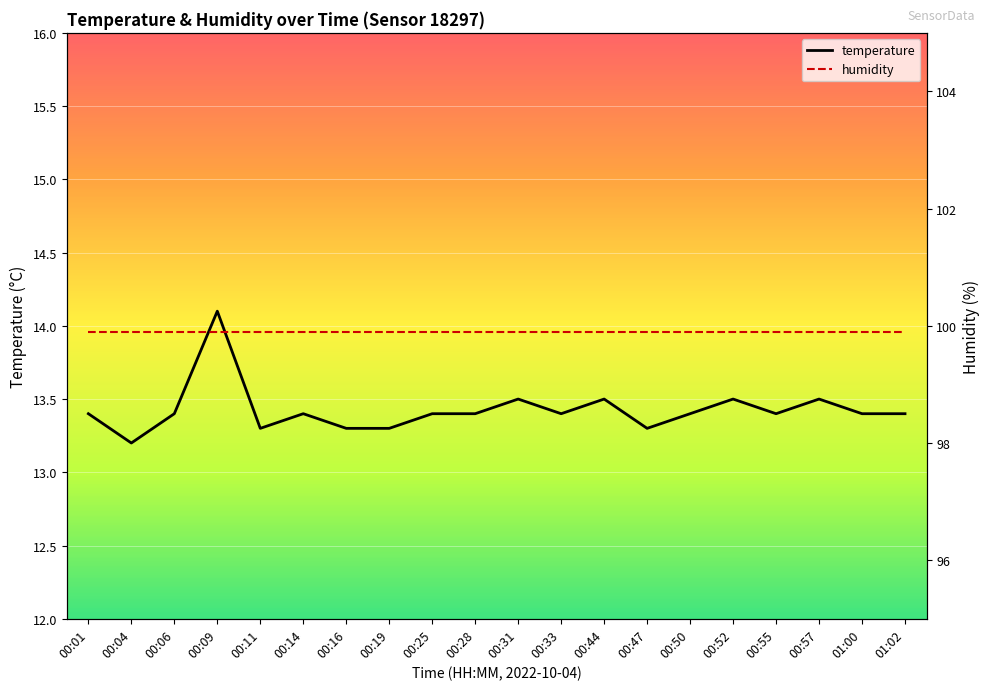

What is the difference between the highest and lowest values at 00:52?

86.4